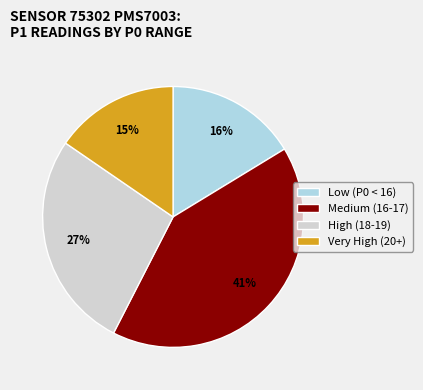

Does Very High (20+) represent more than half of the total?

No